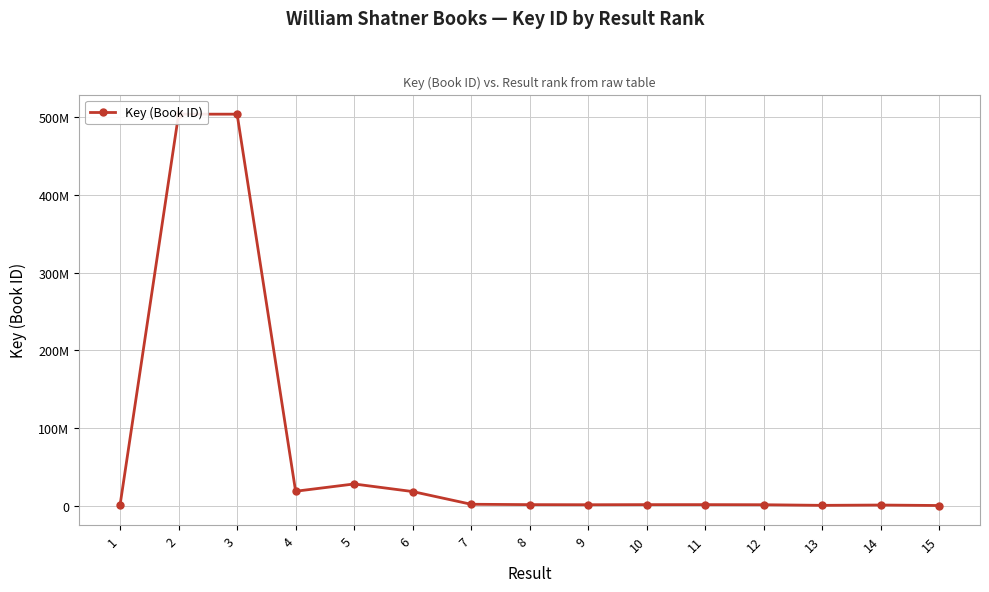

Where is the data nearest to the value 252161884?

5